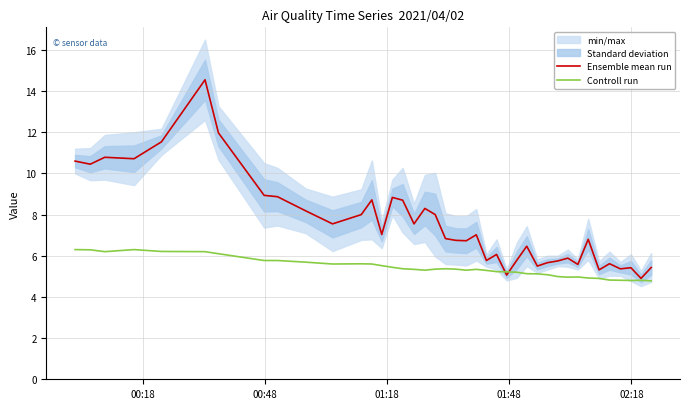

What is the lowest value of the Controll run series?

4.8